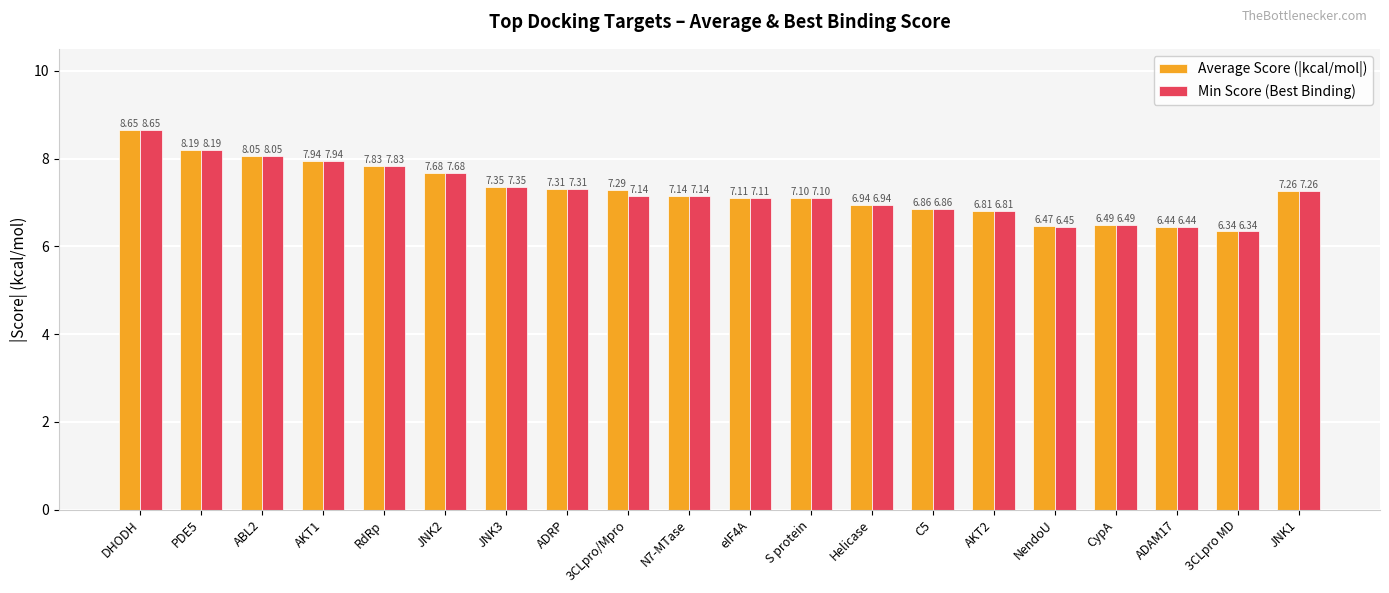

What position from the left is AKT1?

4